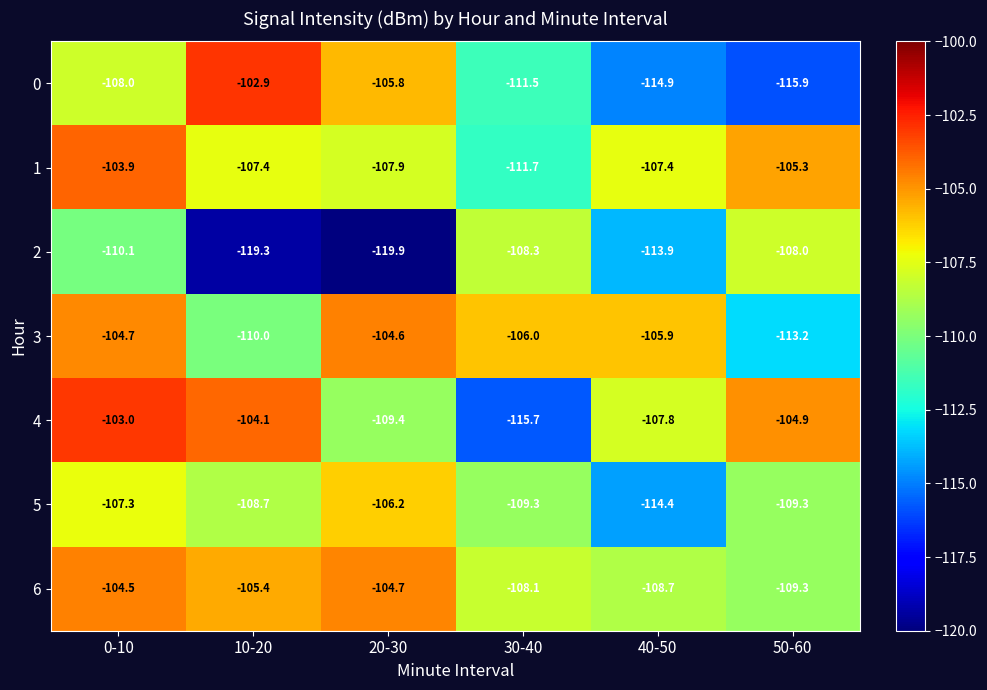

What is the sum of all 5 values?

-655.2